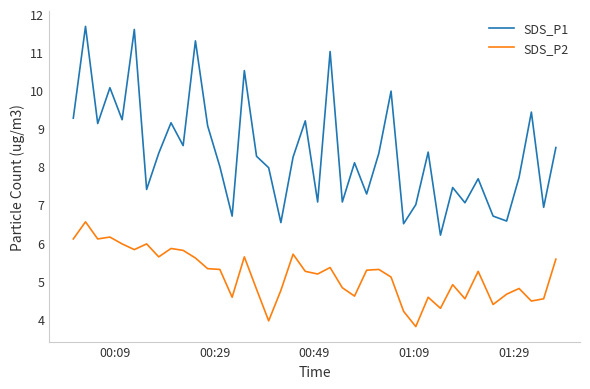

Which series has the widest spread of values?

SDS_P1